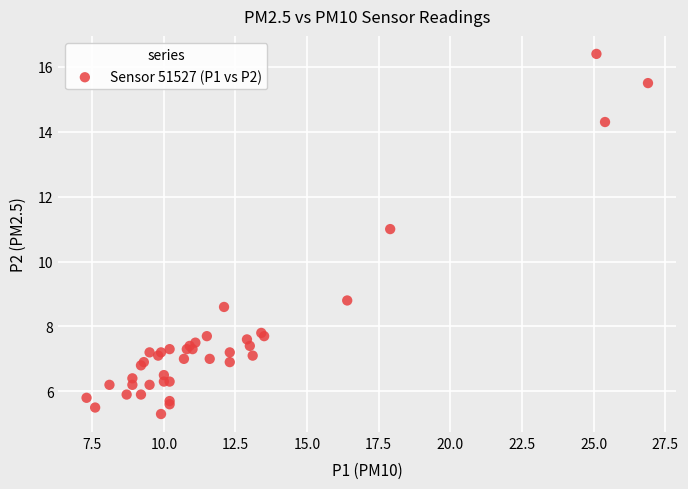

What Y value in the scatter plot is closest to 10?

11.0